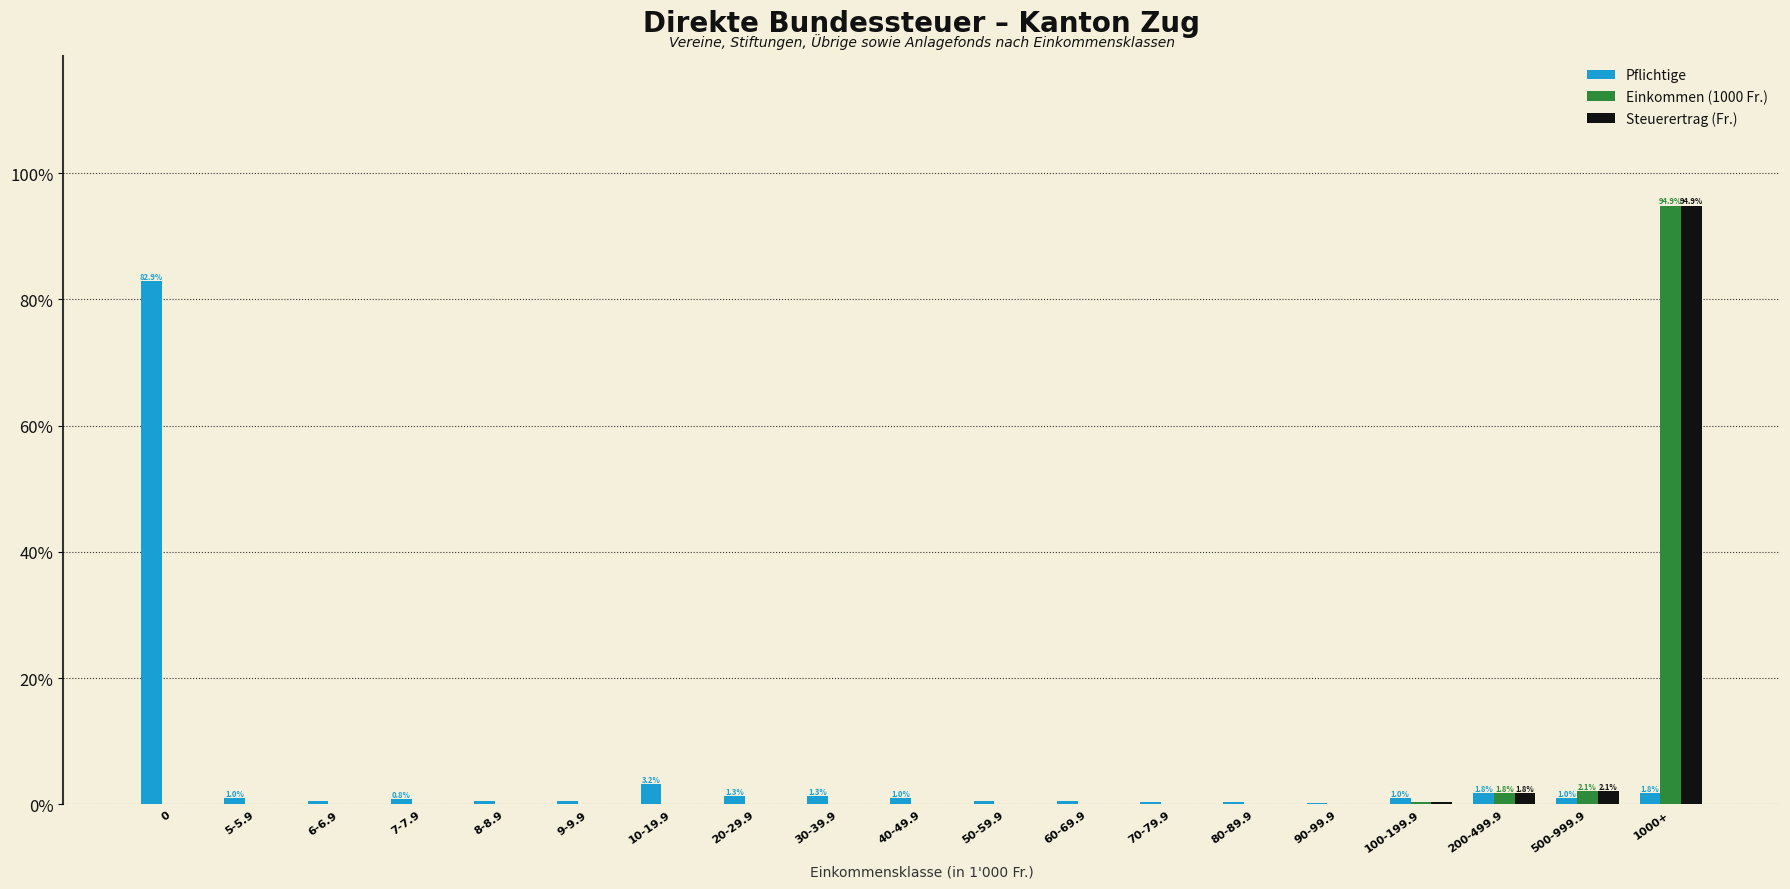

Which label corresponds to the largest value in the chart?

1000+